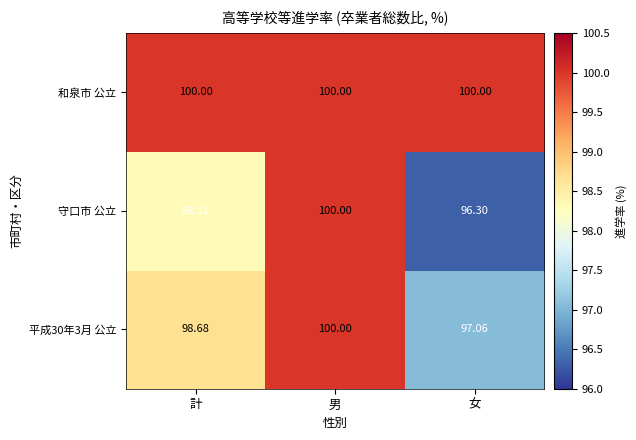

At which label does 守口市 公立 first exceed 98?

計